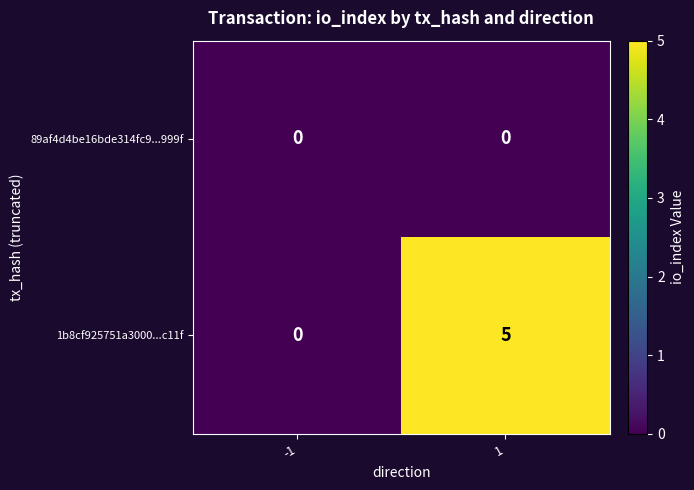

What value does the 1b8cf925751a3000...c11f series have at 1?

5